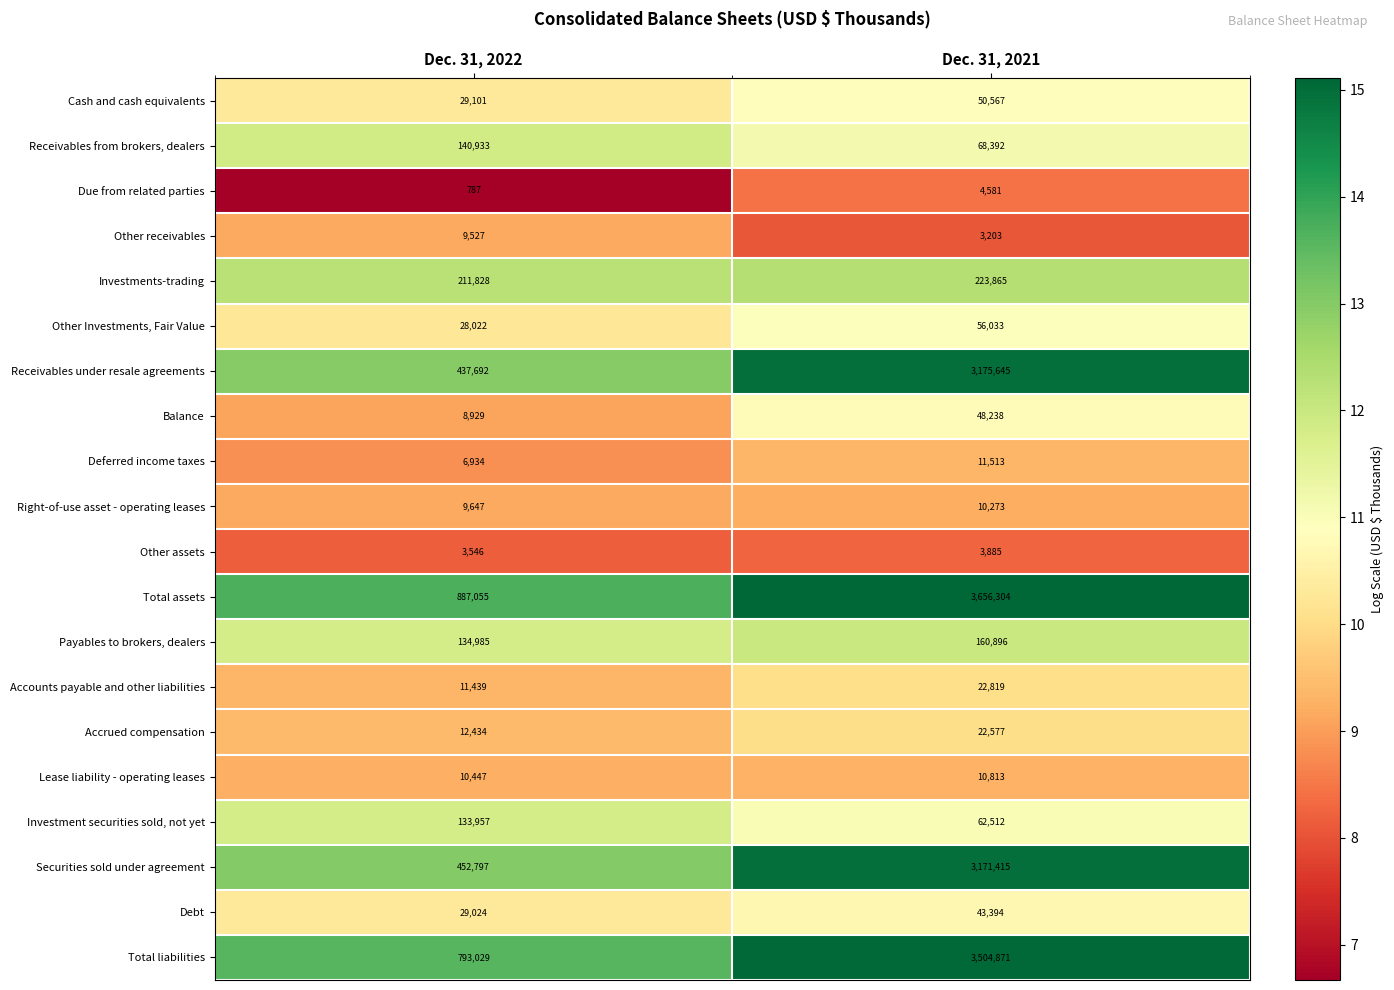

True or false: Securities sold under agreement has a value of 771914 at Dec. 31, 2022.

False